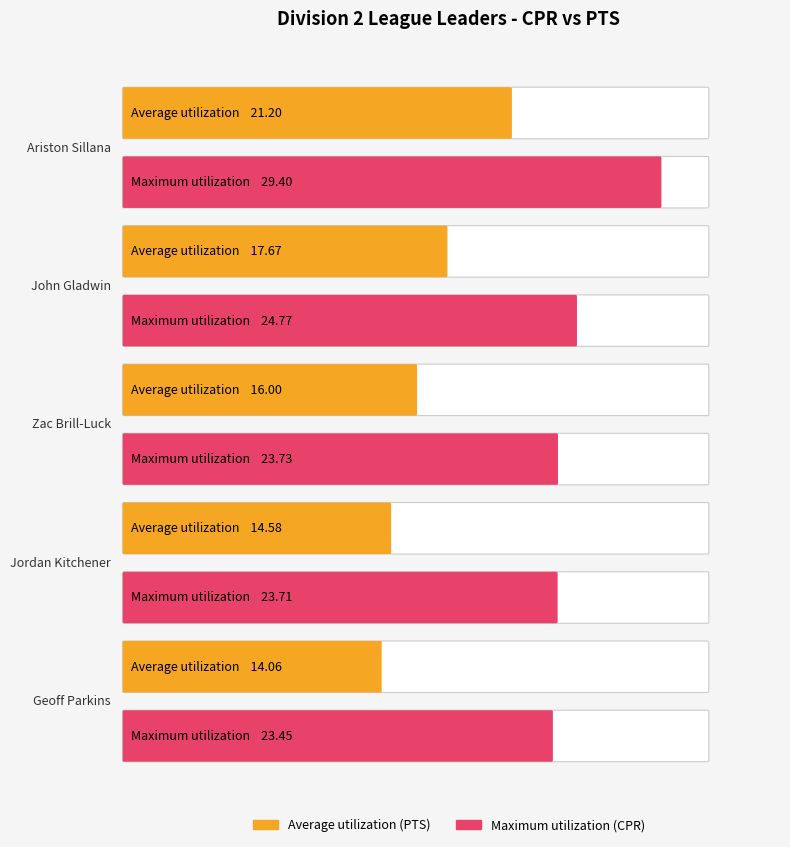

Which category has the lowest value in the Maximum utilization series?

Geoff Parkins